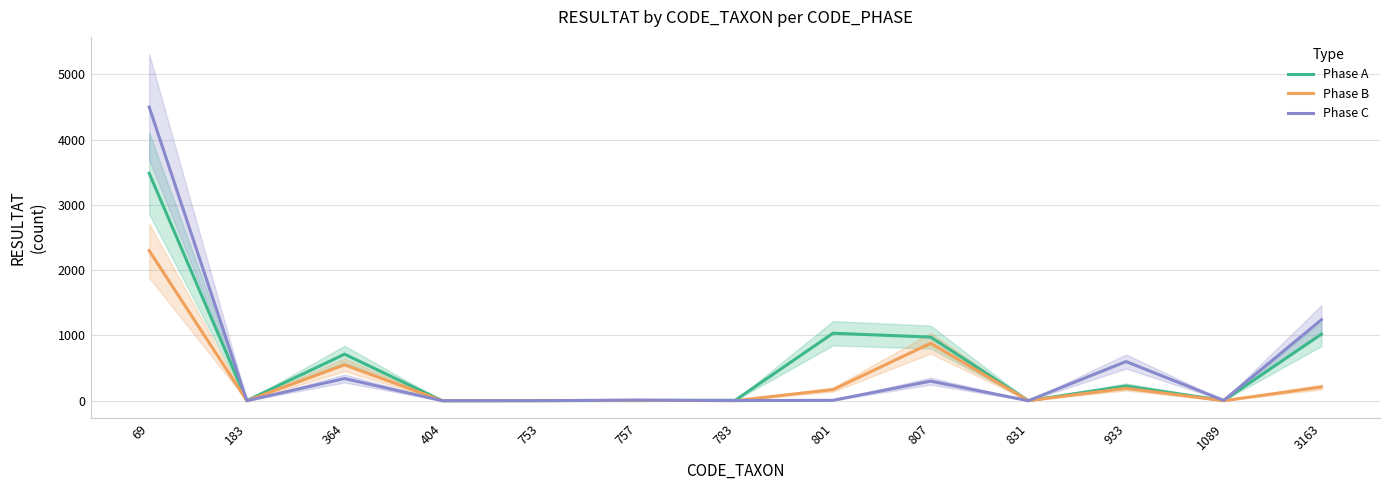

Where is the first local minimum for Phase A?

183